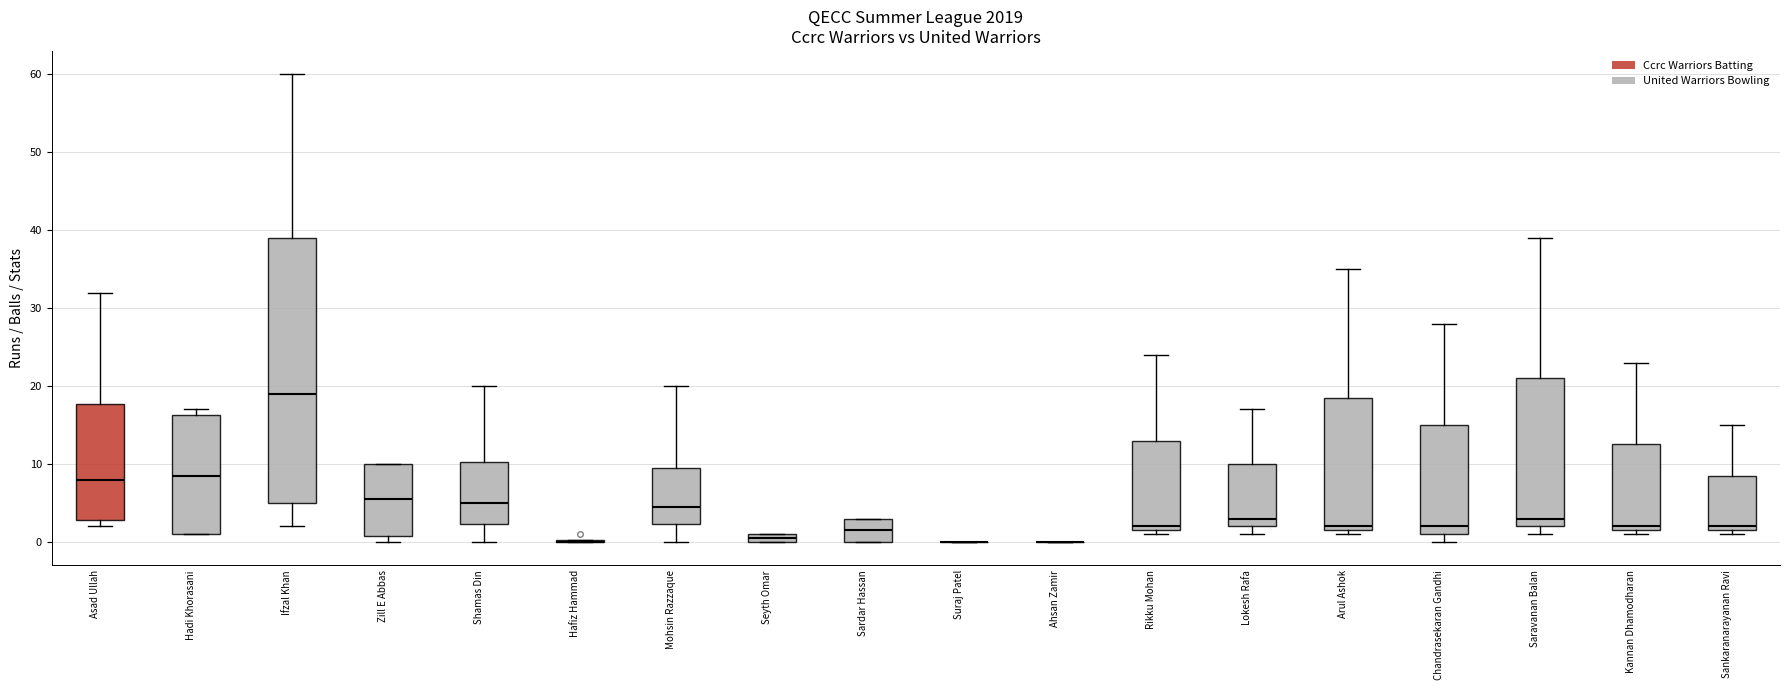

Comparing the boxes themselves (not the whiskers), which one is the tallest?

Ifzal Khan